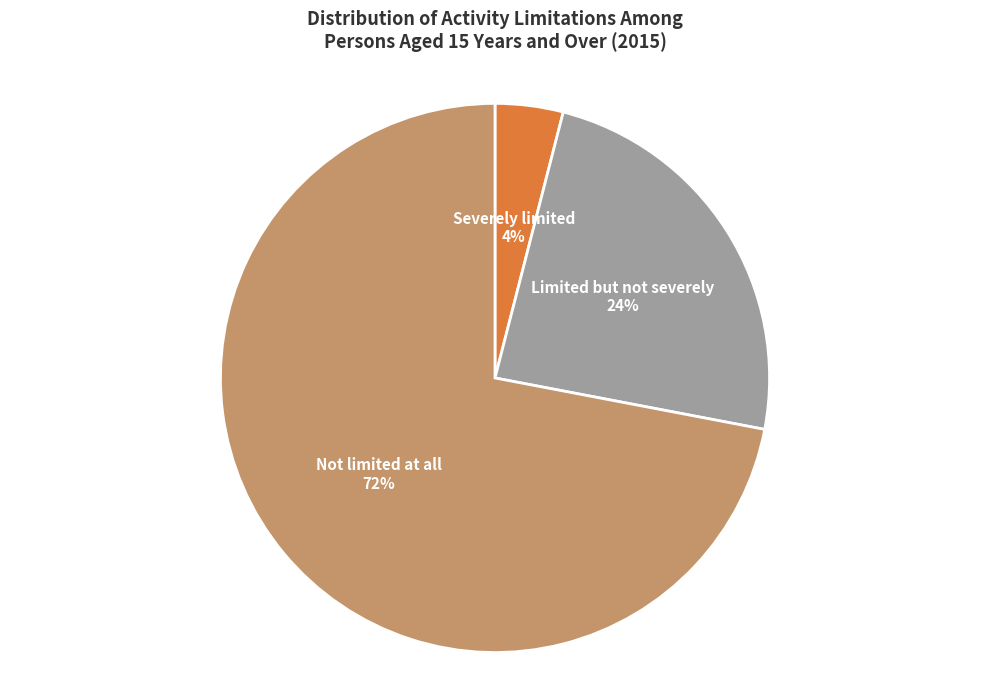

Does Not limited at all account for over 50% of the chart?

Yes